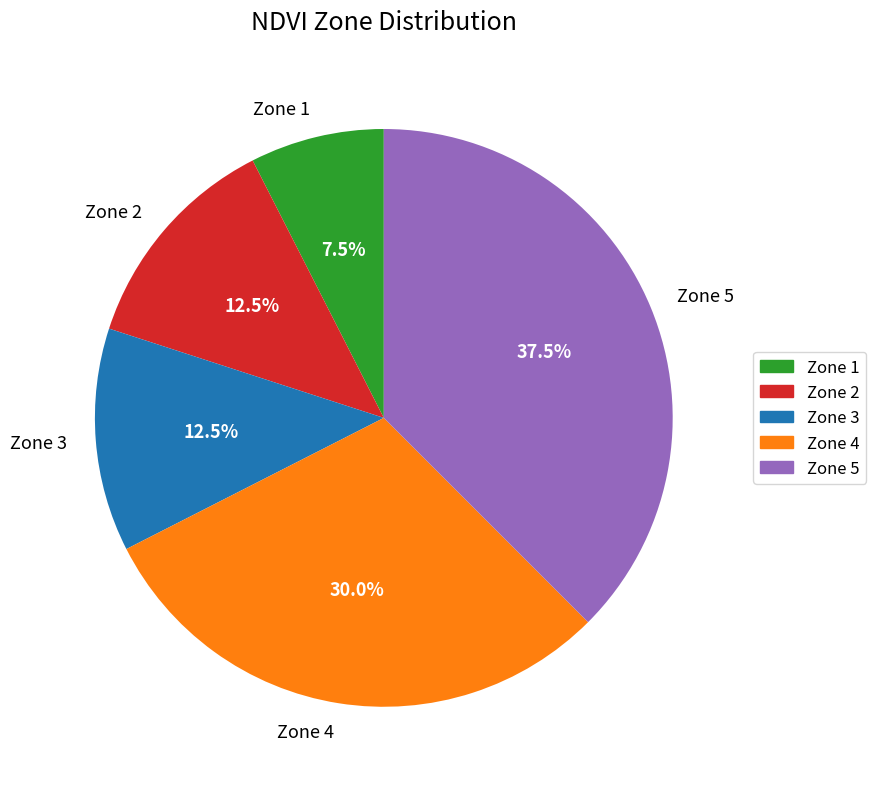

Do Zone 3 and Zone 4 together represent more than half of the pie?

No